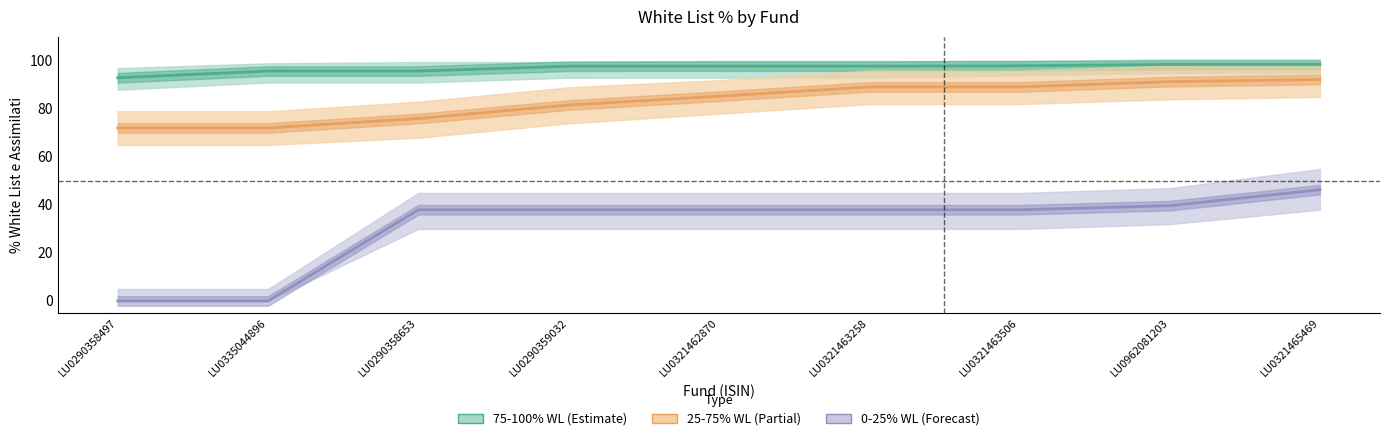

What is the total value across all series at LU0290359032?

217.4